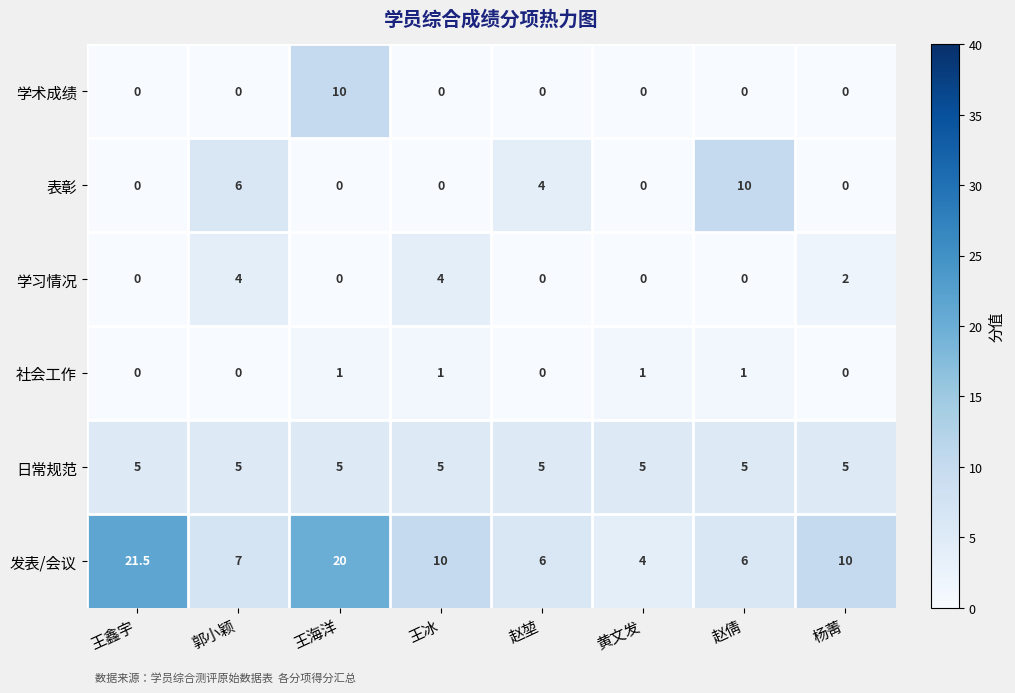

What is the sum of all 发表/会议 values?

84.5